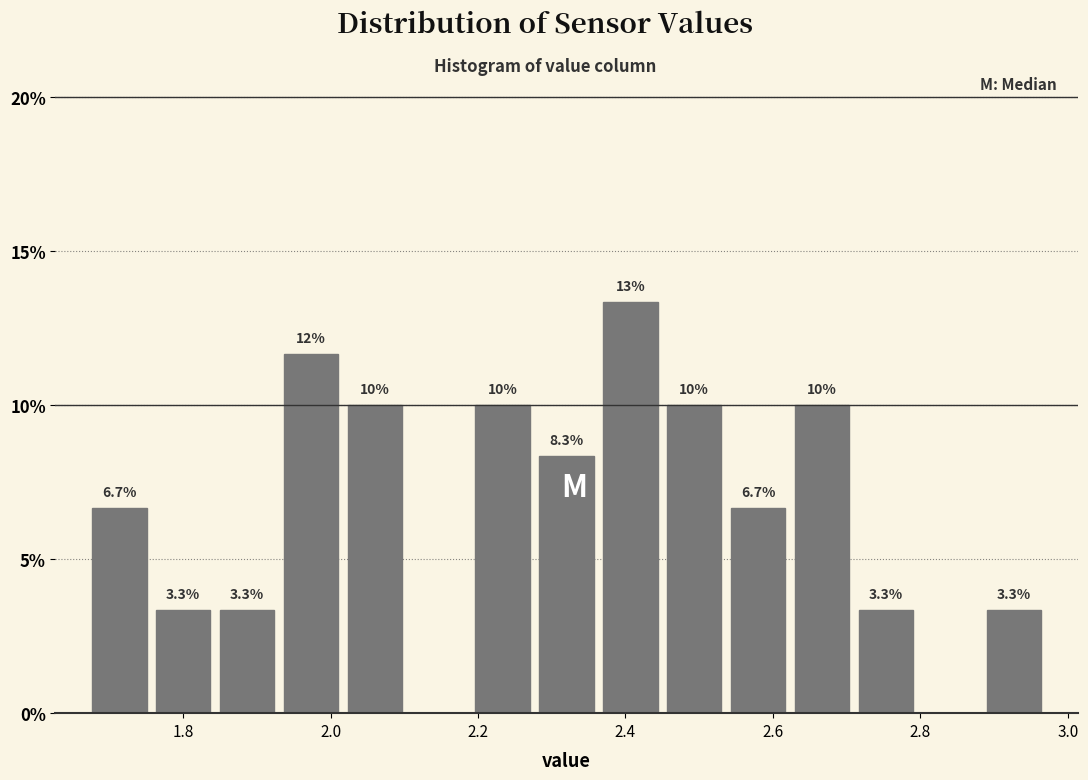

Which range on the x-axis has the tallest bar?

2.36 to 2.46